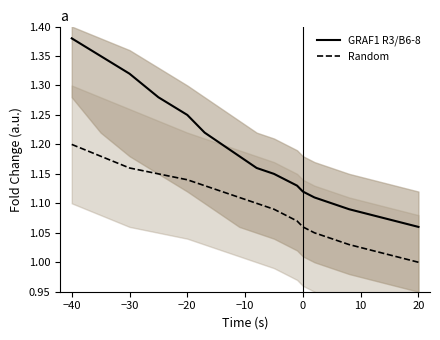

Reading left to right, list all the values displayed in this chart.

GRAF1 R3/B6-8: 1.4	1.4	1.3	1.3	1.2	1.2	1.2	1.2	1.2	1.1	1.1	1.1	1.1	1.1	1.1	1.1	1.1	1.1	1.1
Random: 1.2	1.2	1.2	1.1	1.1	1.1	1.1	1.1	1.1	1.1	1.1	1.1	1.1	1.1	1.0	1.0	1.0	1.0	1.0